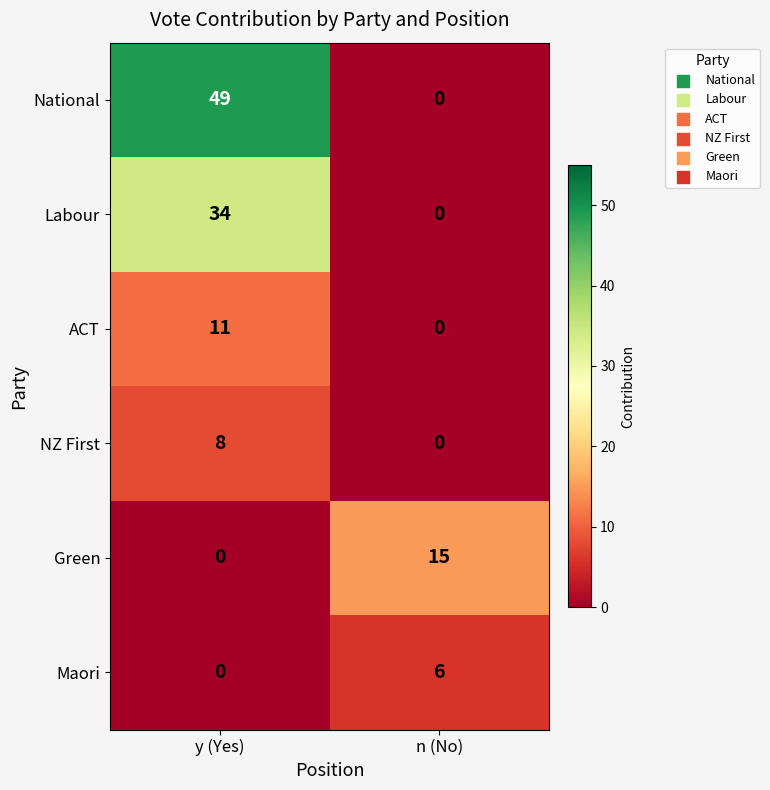

At which label is Green closest to 7?

y (Yes)